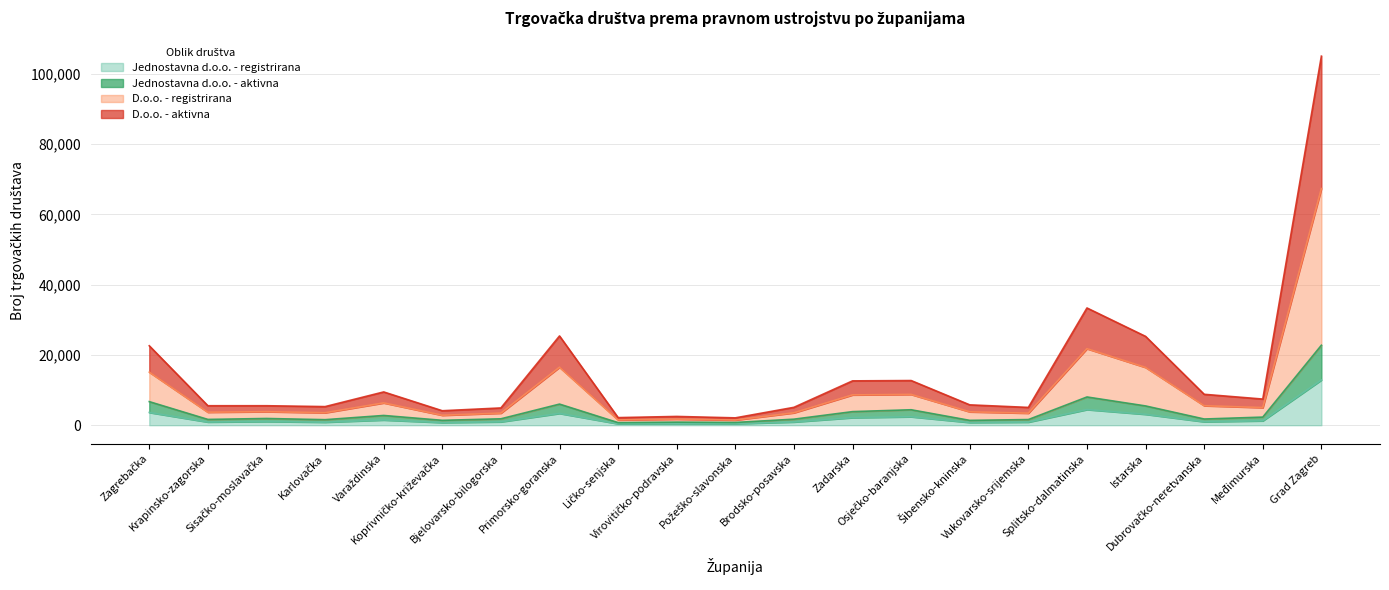

What is the difference between the Jednostavna d.o.o. - registrirana values at Zadarska and Dubrovačko-neretvanska?

1163